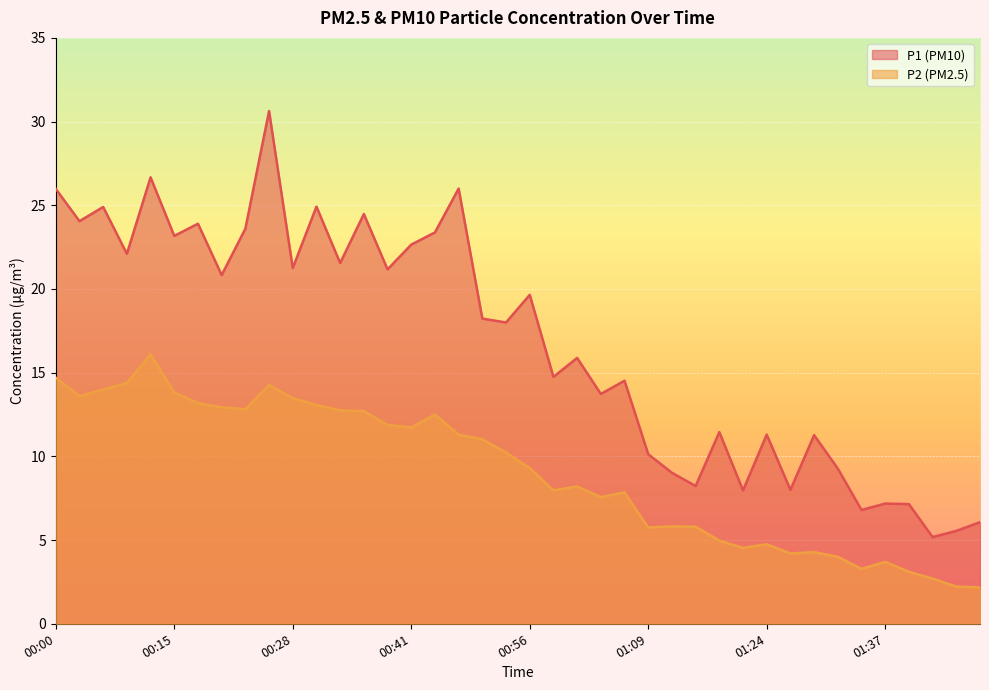

Rank the series by their maximum value, from lowest to highest.

P2 (PM2.5), P1 (PM10)